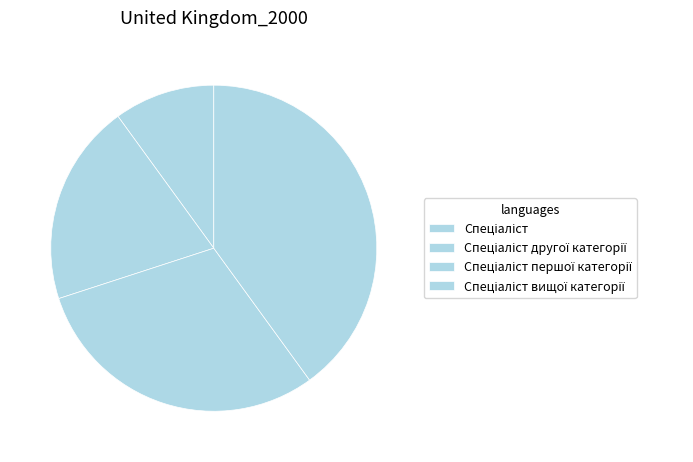

Between Спеціаліст вищої категорії and Спеціаліст другої категорії, which is larger?

Спеціаліст вищої категорії